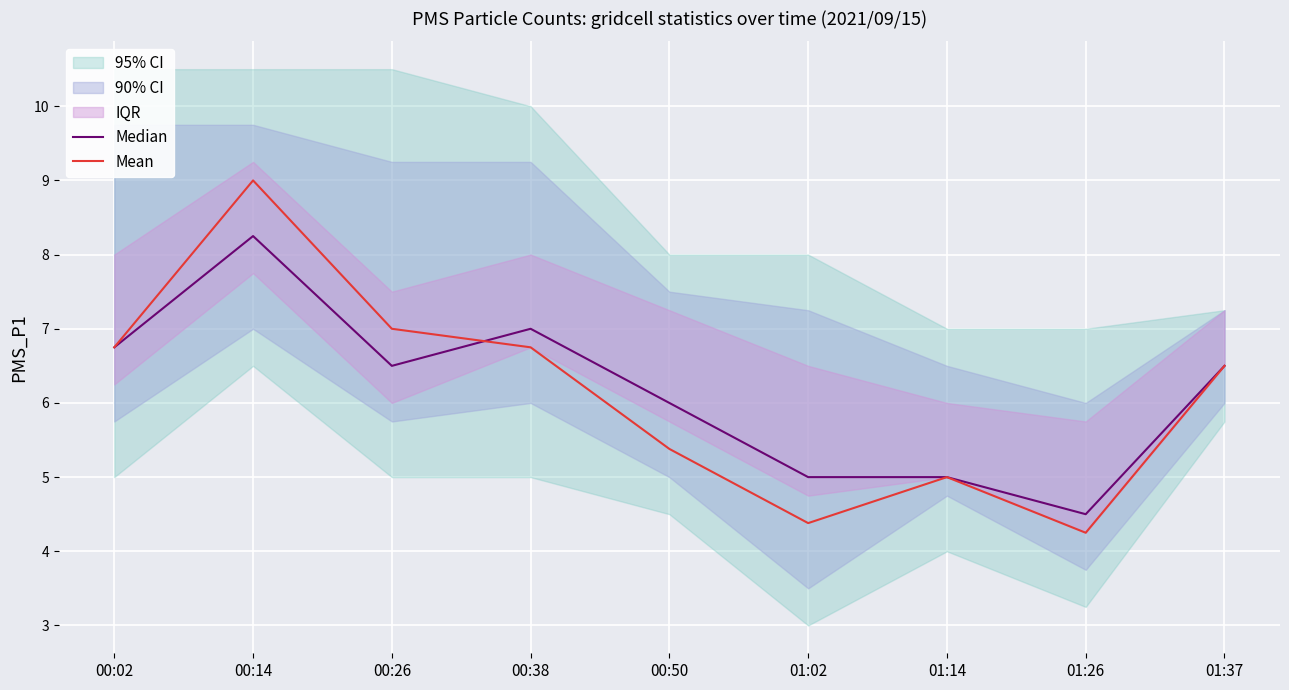

Which series changed the most between 00:50 and 01:37?

Mean